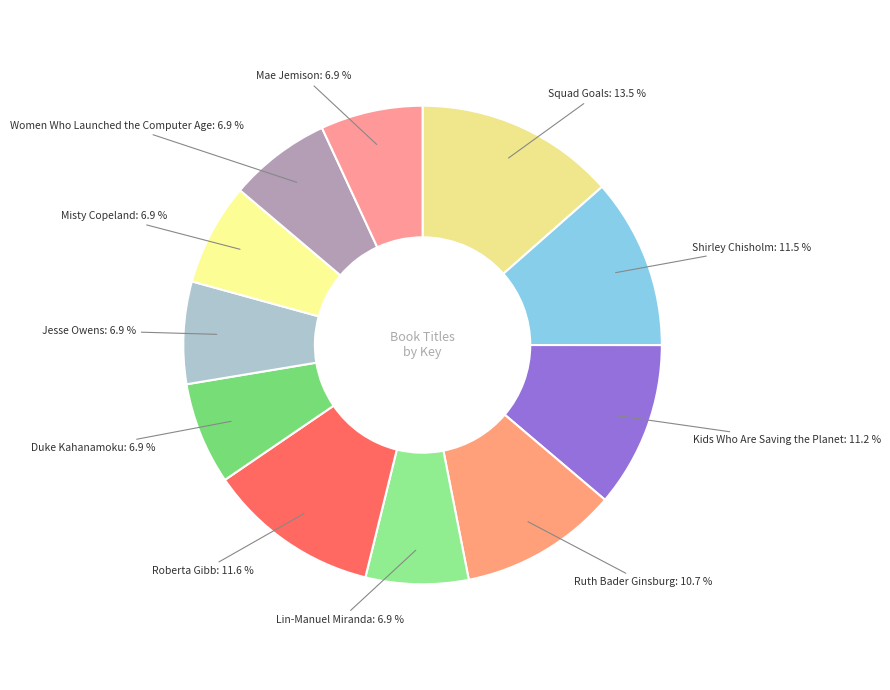

Count the number of slices in the pie.

11